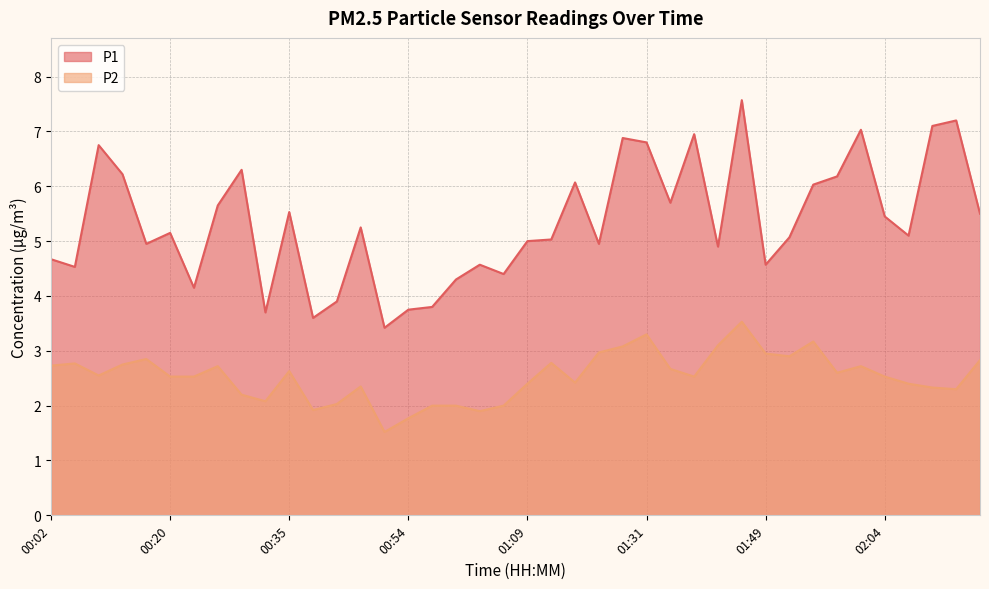

What are all the series names shown in the legend?

P1, P2